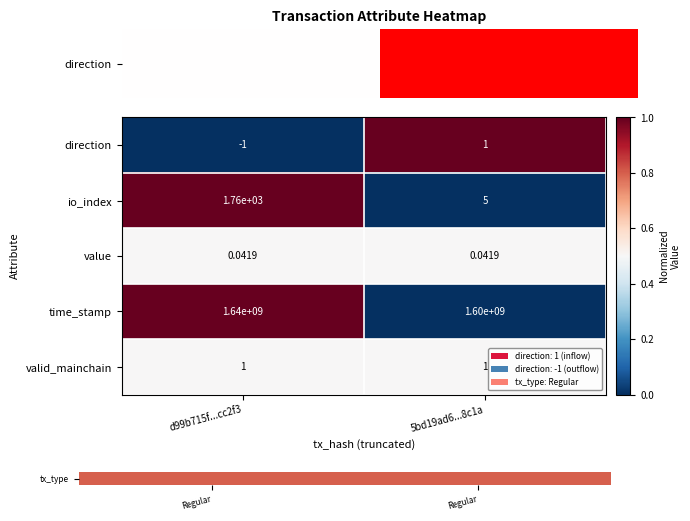

Between d99b715f...cc2f3 and 5bd19ad6...8c1a, which series saw the biggest shift?

time_stamp